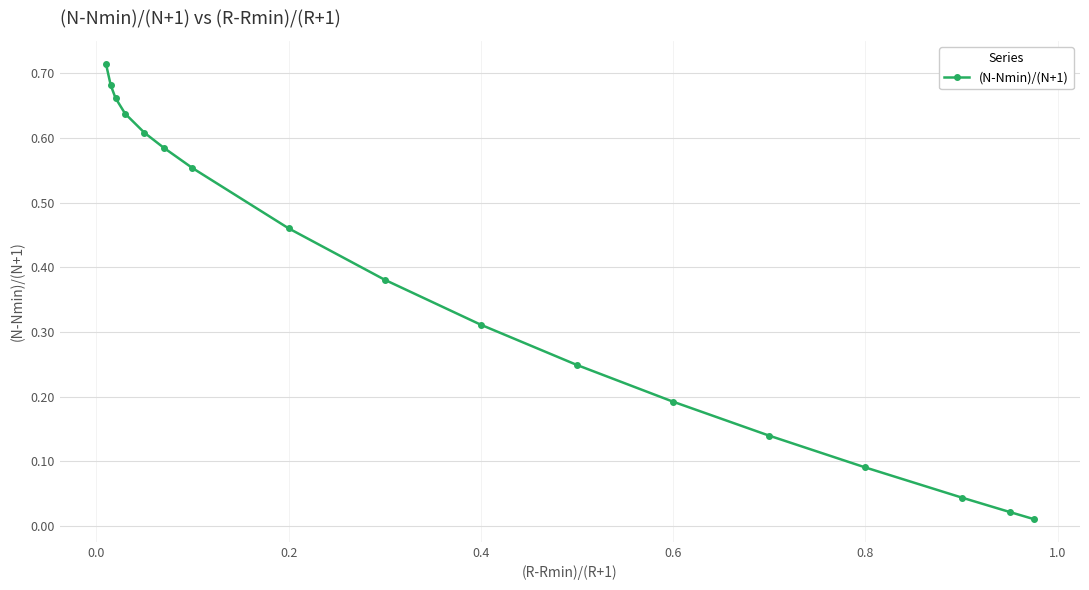

True or false: there are more than 0 points higher than both neighbors.

False